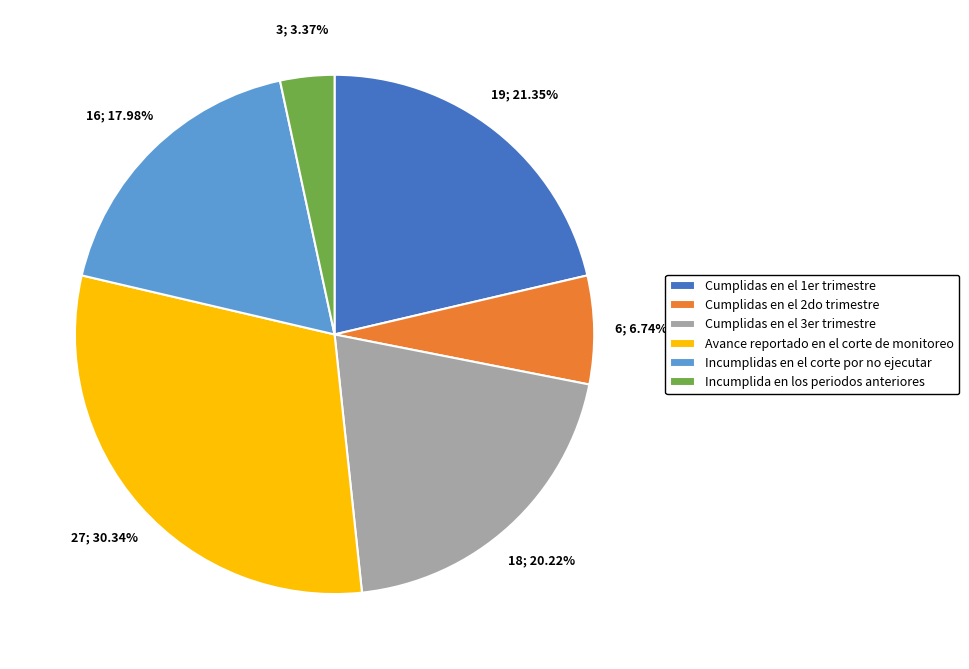

How many segments does this pie chart have?

6